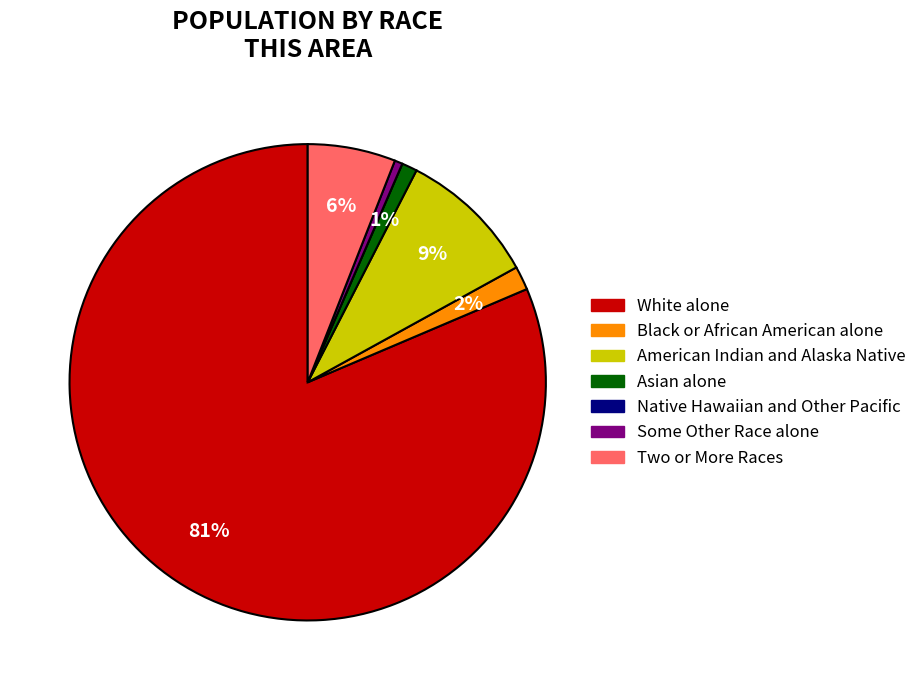

Does Asian alone represent more than half of the total?

No